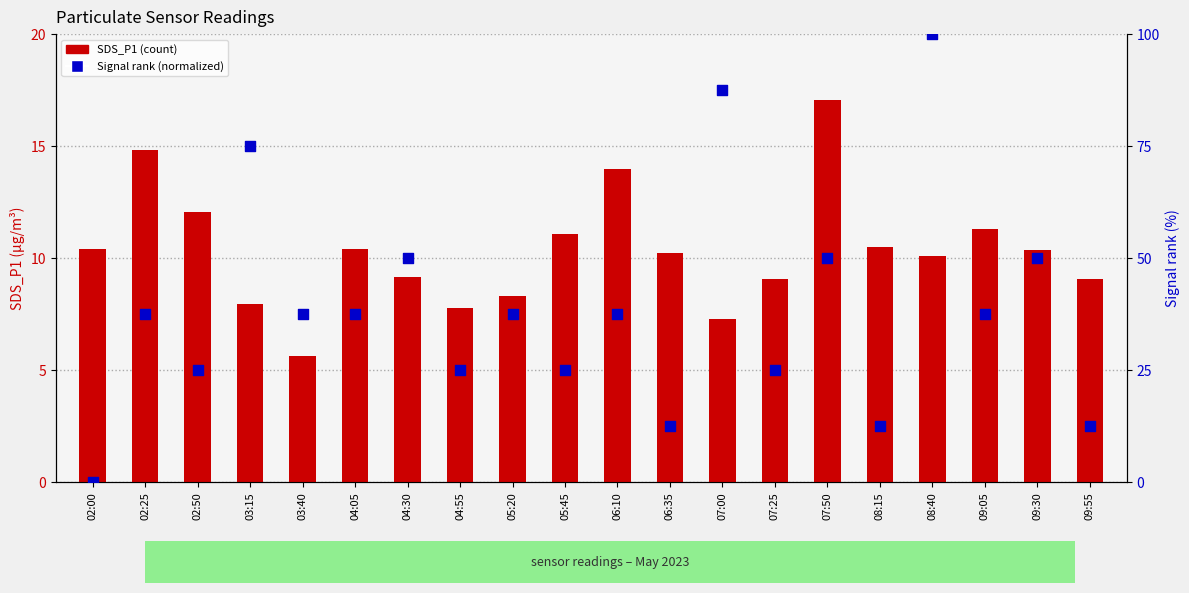

At how many categories does at least one series exceed 68?

3